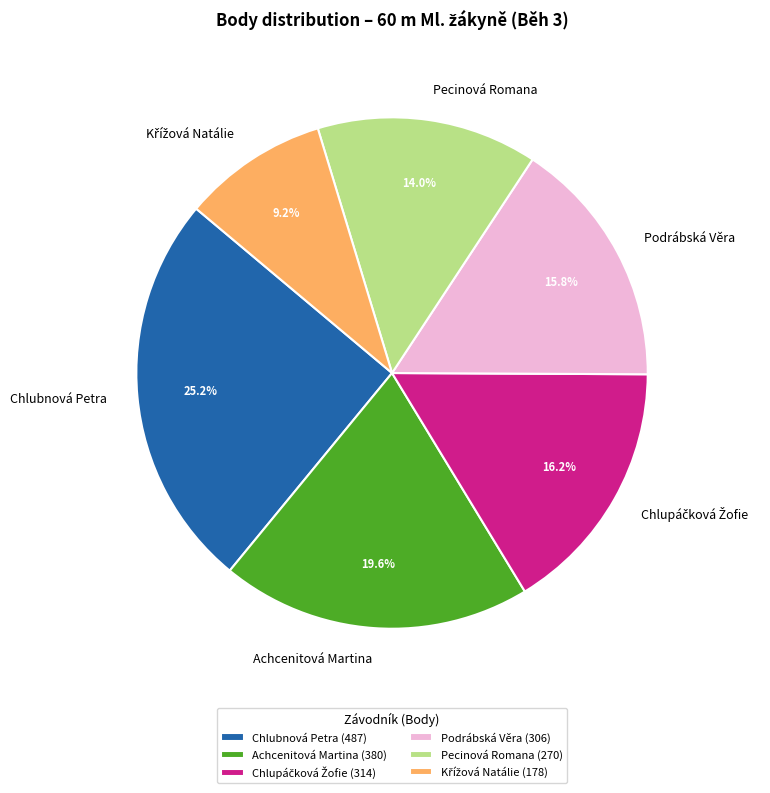

How much of the chart is everything except Chlubnová Petra?

74.8%